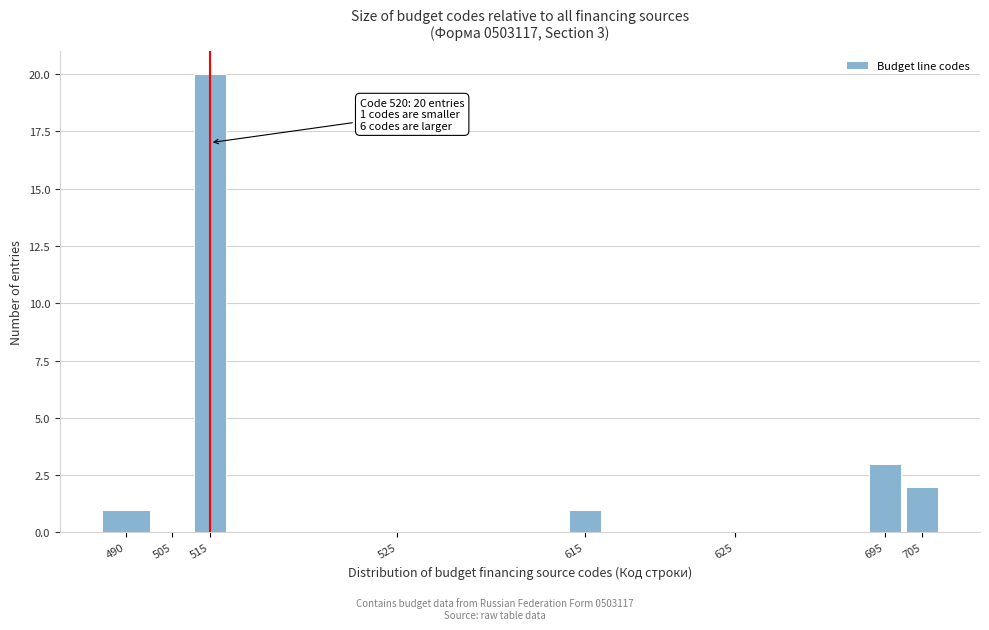

Reading right to left, what are all the values shown in this chart?

705=2	695=3	625=0	615=1	525=0	515=20	505=0	490=1